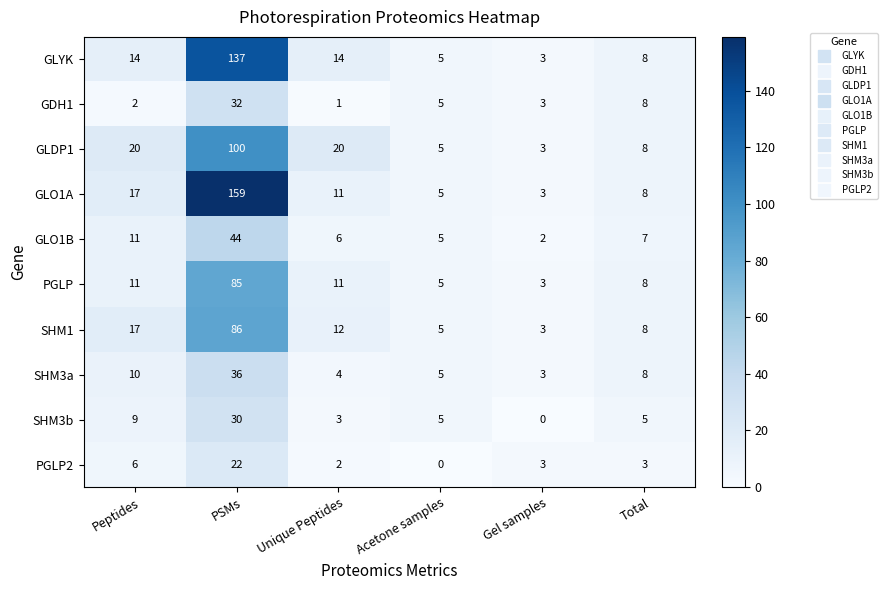

Which series has the widest spread of values?

GLO1A